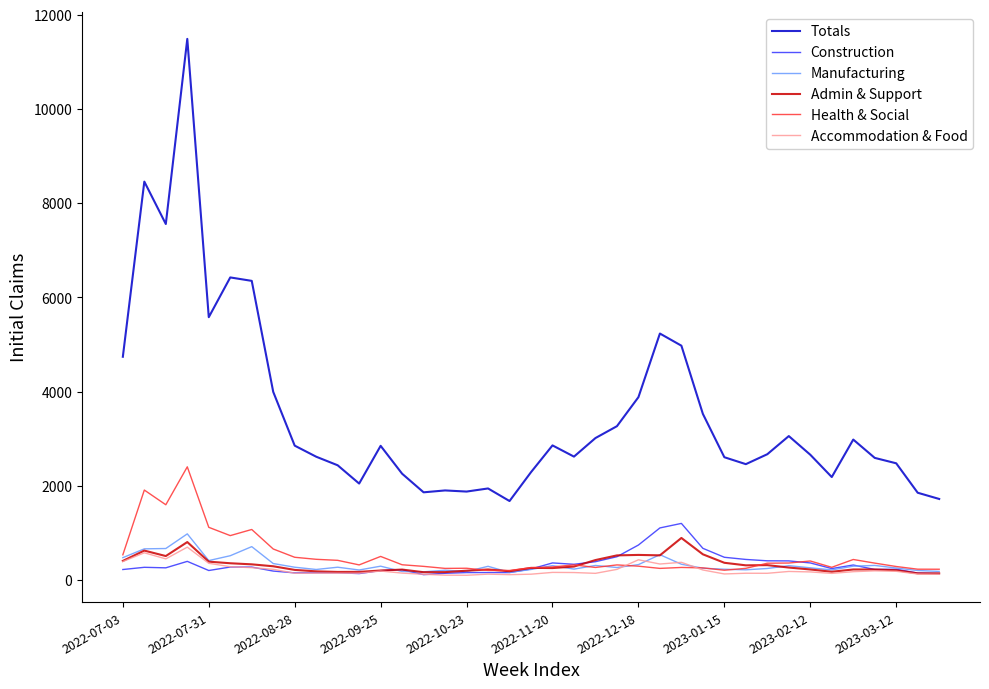

What is the highest value of the Health & Social series?

2402